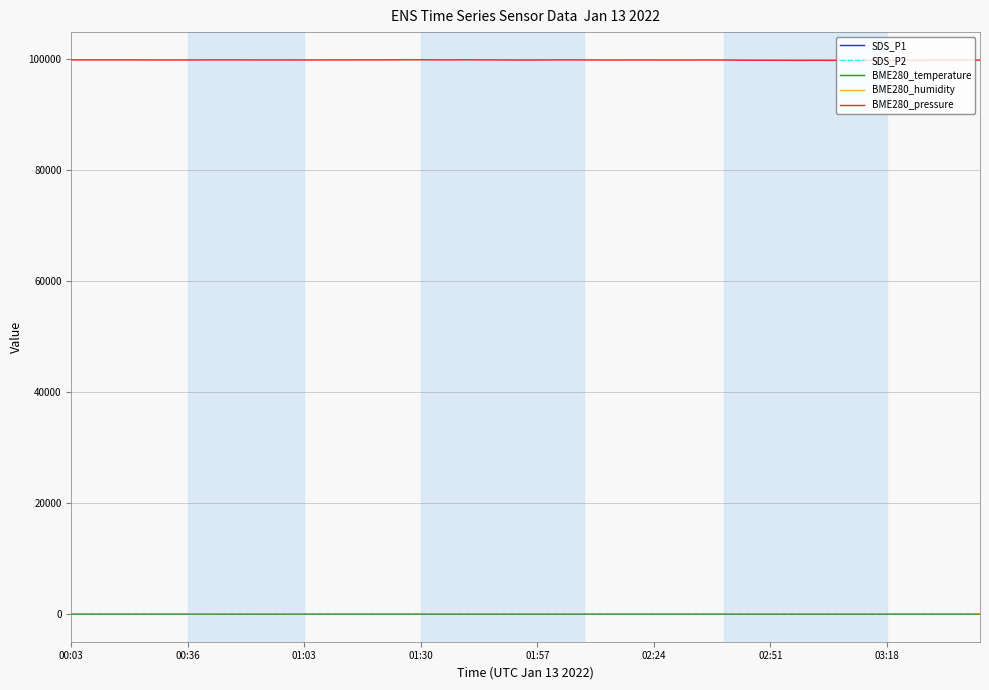

Which series has the largest range (max minus min)?

BME280_pressure